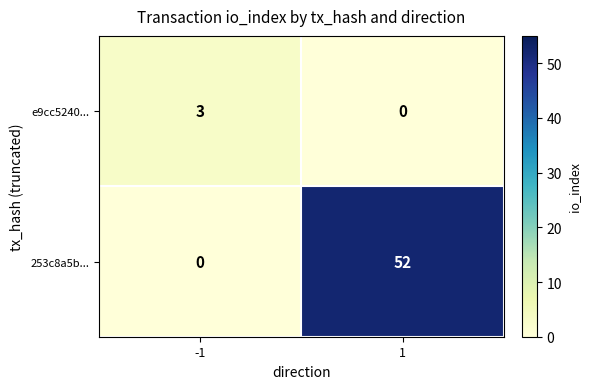

Rank the series at -1 from lowest to highest value.

253c8a5b..., e9cc5240...